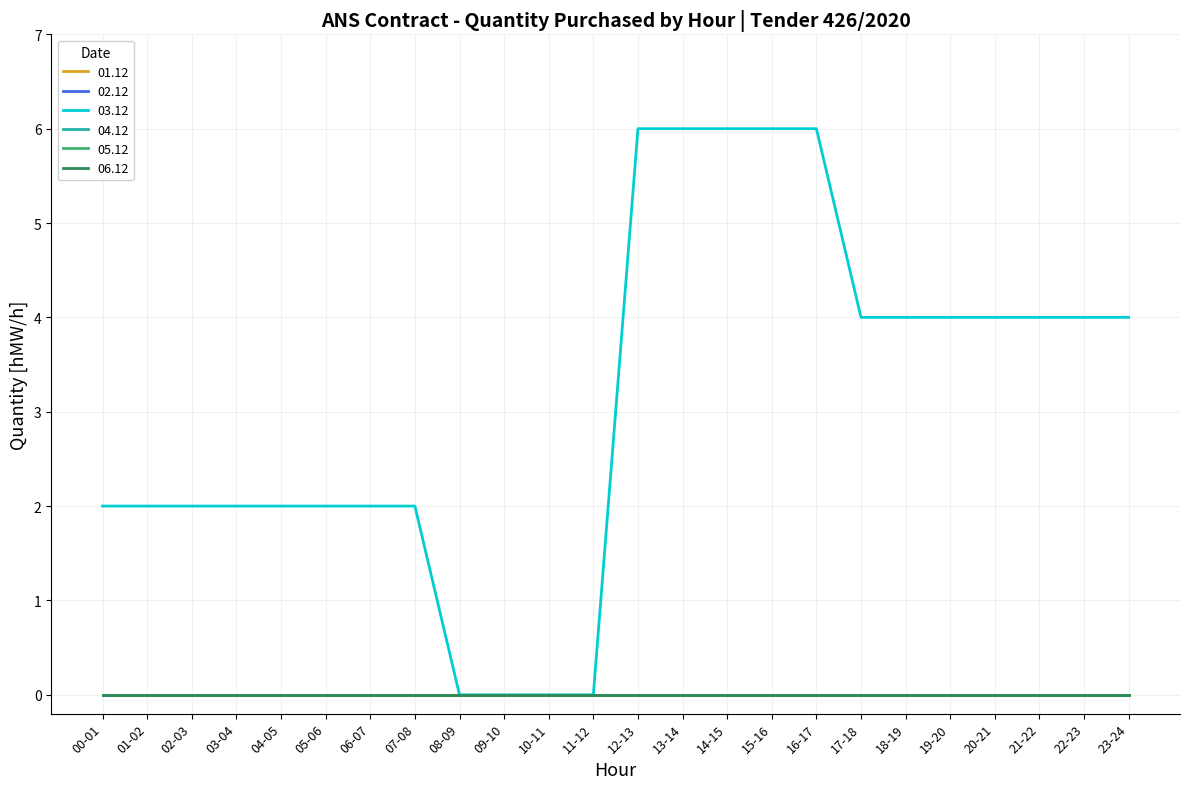

Reading right to left, transcribe all the data shown in this chart.

01.12: 23-24=0	22-23=0	21-22=0	20-21=0	19-20=0	18-19=0	17-18=0	16-17=0	15-16=0	14-15=0	13-14=0	12-13=0	11-12=0	10-11=0	09-10=0	08-09=0	07-08=0	06-07=0	05-06=0	04-05=0	03-04=0	02-03=0	01-02=0	00-01=0
02.12: 23-24=0	22-23=0	21-22=0	20-21=0	19-20=0	18-19=0	17-18=0	16-17=0	15-16=0	14-15=0	13-14=0	12-13=0	11-12=0	10-11=0	09-10=0	08-09=0	07-08=0	06-07=0	05-06=0	04-05=0	03-04=0	02-03=0	01-02=0	00-01=0
03.12: 23-24=4	22-23=4	21-22=4	20-21=4	19-20=4	18-19=4	17-18=4	16-17=6	15-16=6	14-15=6	13-14=6	12-13=6	11-12=0	10-11=0	09-10=0	08-09=0	07-08=2	06-07=2	05-06=2	04-05=2	03-04=2	02-03=2	01-02=2	00-01=2
04.12: 23-24=0	22-23=0	21-22=0	20-21=0	19-20=0	18-19=0	17-18=0	16-17=0	15-16=0	14-15=0	13-14=0	12-13=0	11-12=0	10-11=0	09-10=0	08-09=0	07-08=0	06-07=0	05-06=0	04-05=0	03-04=0	02-03=0	01-02=0	00-01=0
05.12: 23-24=0	22-23=0	21-22=0	20-21=0	19-20=0	18-19=0	17-18=0	16-17=0	15-16=0	14-15=0	13-14=0	12-13=0	11-12=0	10-11=0	09-10=0	08-09=0	07-08=0	06-07=0	05-06=0	04-05=0	03-04=0	02-03=0	01-02=0	00-01=0
06.12: 23-24=0	22-23=0	21-22=0	20-21=0	19-20=0	18-19=0	17-18=0	16-17=0	15-16=0	14-15=0	13-14=0	12-13=0	11-12=0	10-11=0	09-10=0	08-09=0	07-08=0	06-07=0	05-06=0	04-05=0	03-04=0	02-03=0	01-02=0	00-01=0